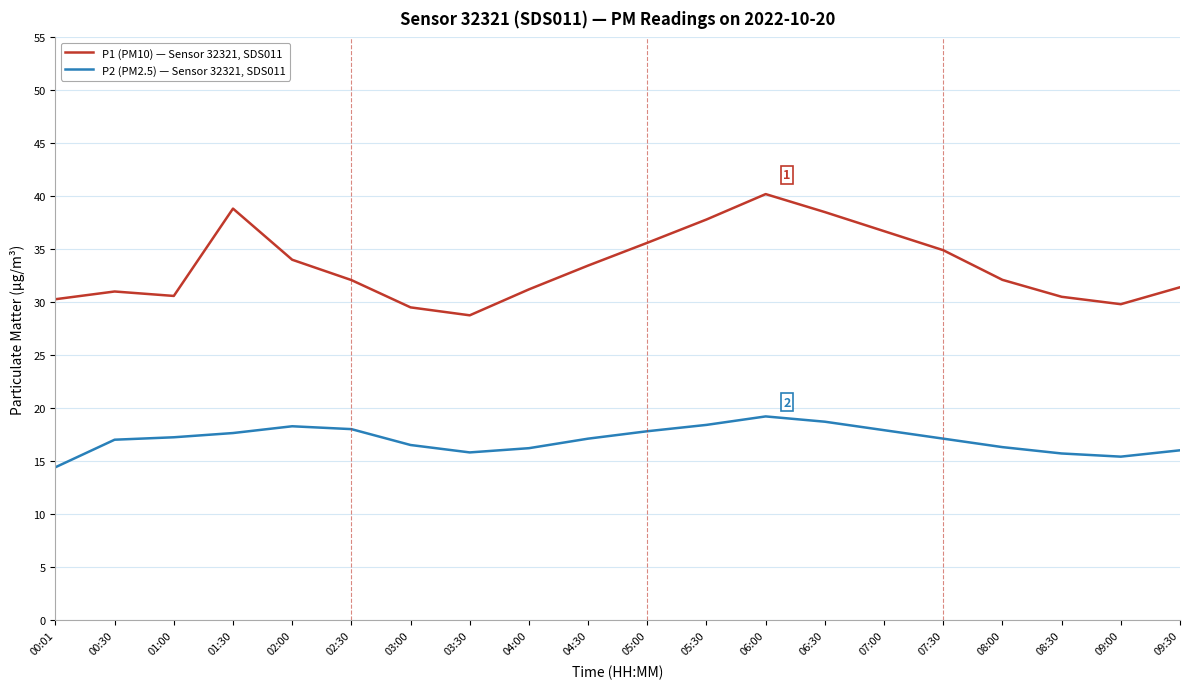

What is the sum of all P2 (PM2.5) — Sensor 32321, SDS011 values?

340.6